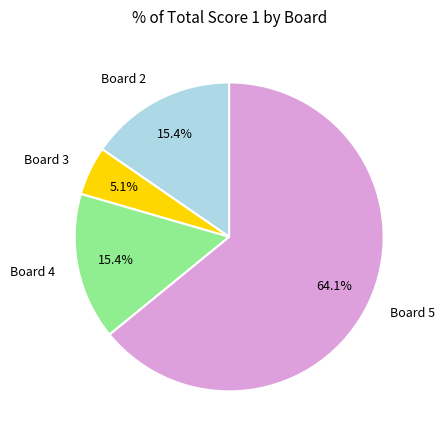

To the nearest percent, what portion does Board 5 represent?

64%